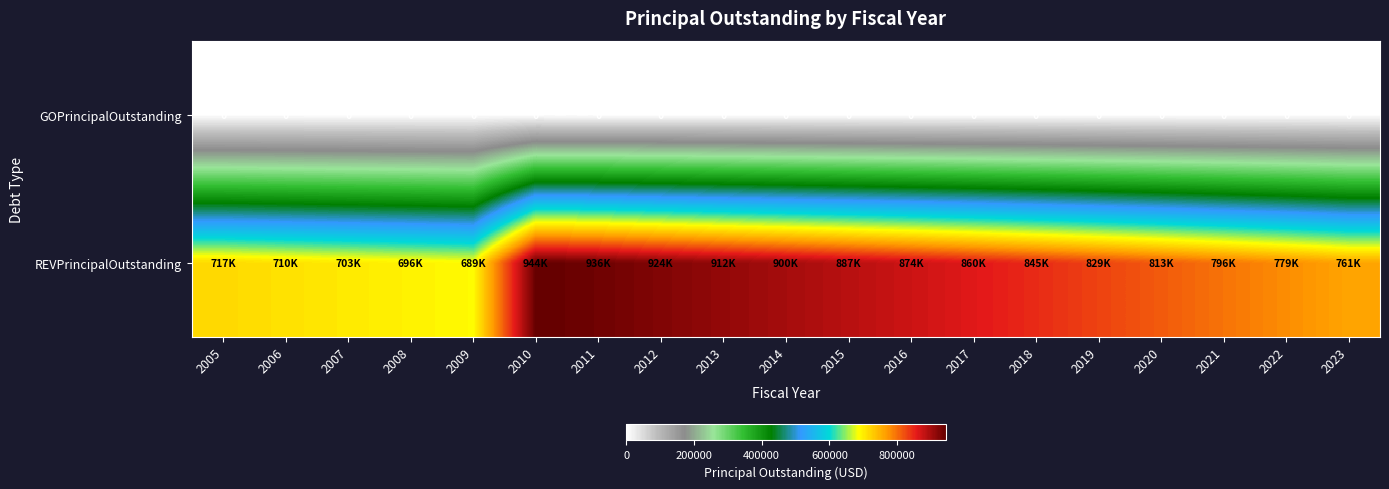

True or false: GOPrincipalOutstanding has a value of 0 at 2008.

True